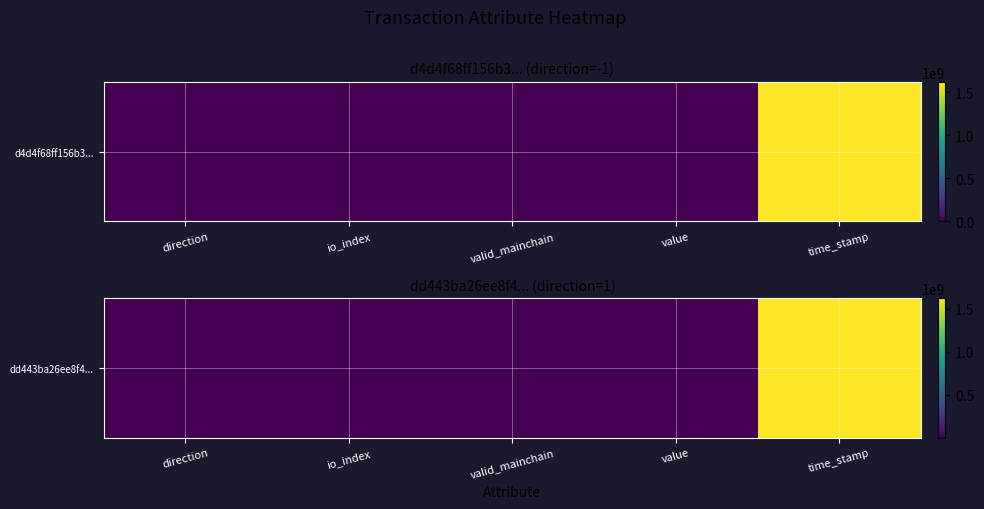

Where does the data first go above 1?

io_index